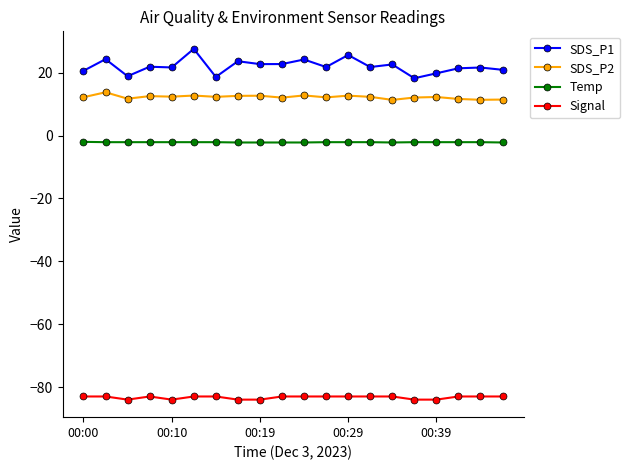

What is the highest value of the Temp series?

-2.0